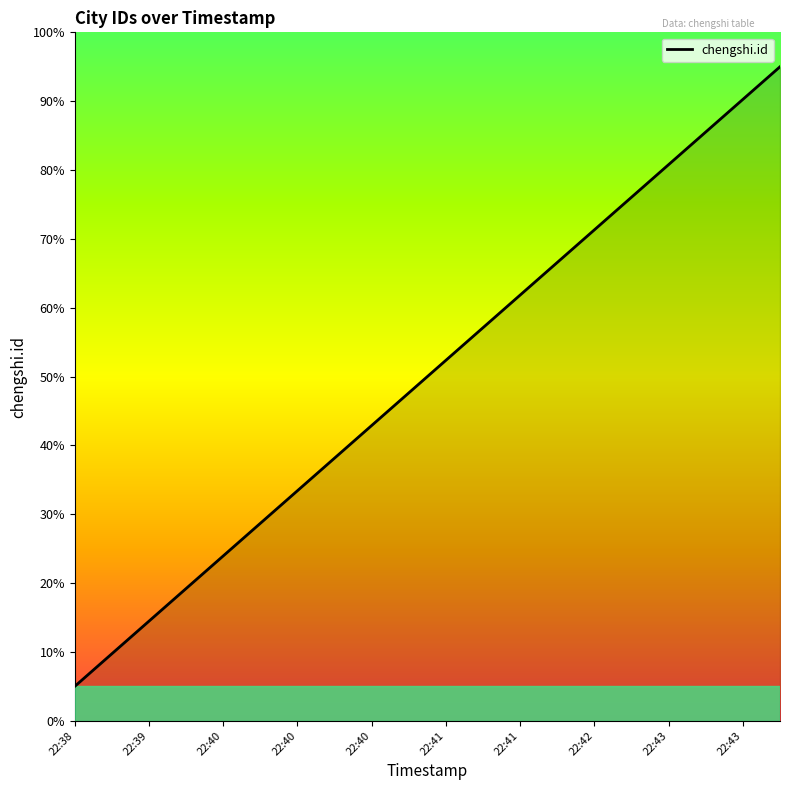

What is the greatest value displayed?

95.0